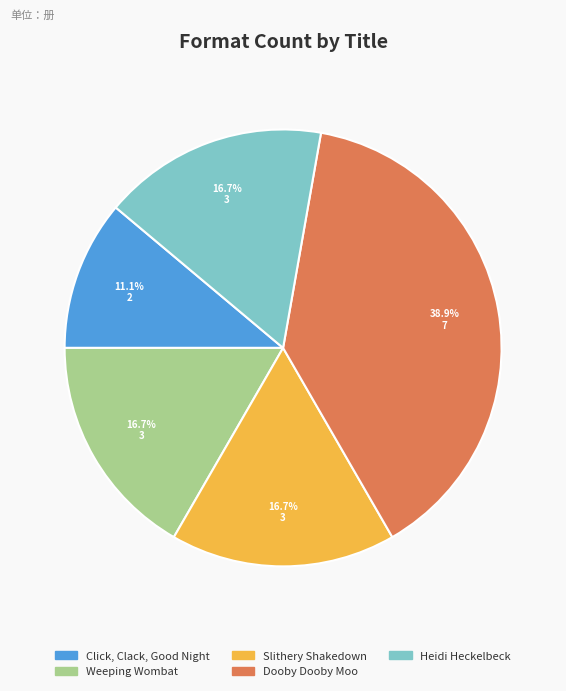

How many slices are in this pie chart?

5